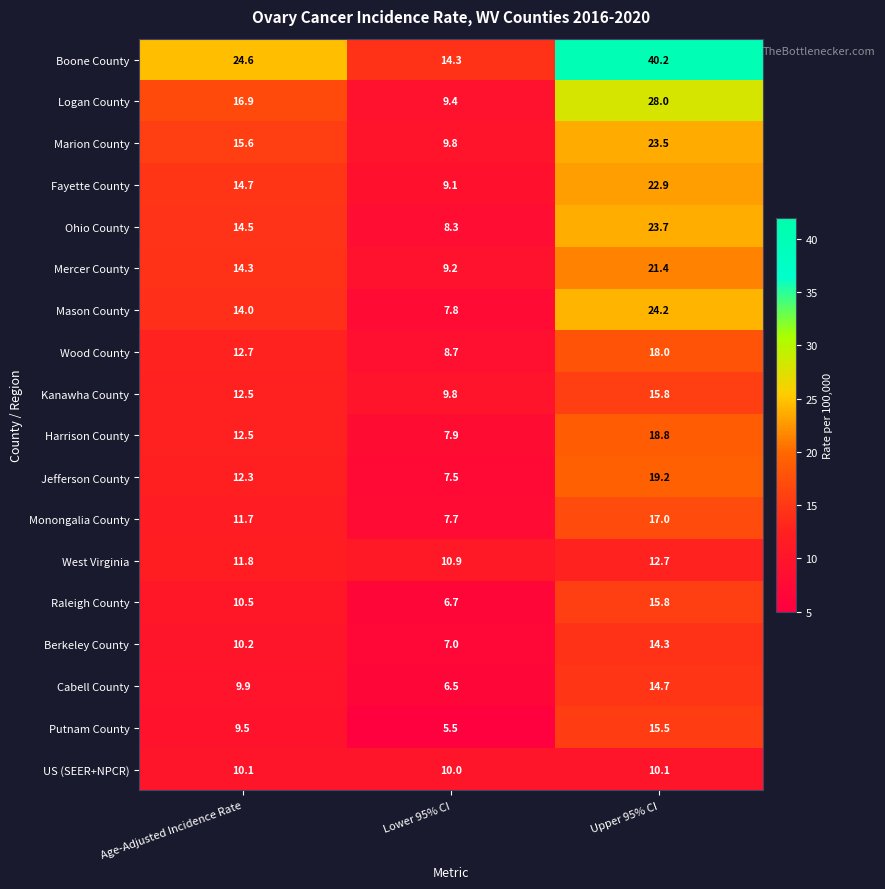

Is it true that Boone County equals 14.3 at Lower 95% CI?

True